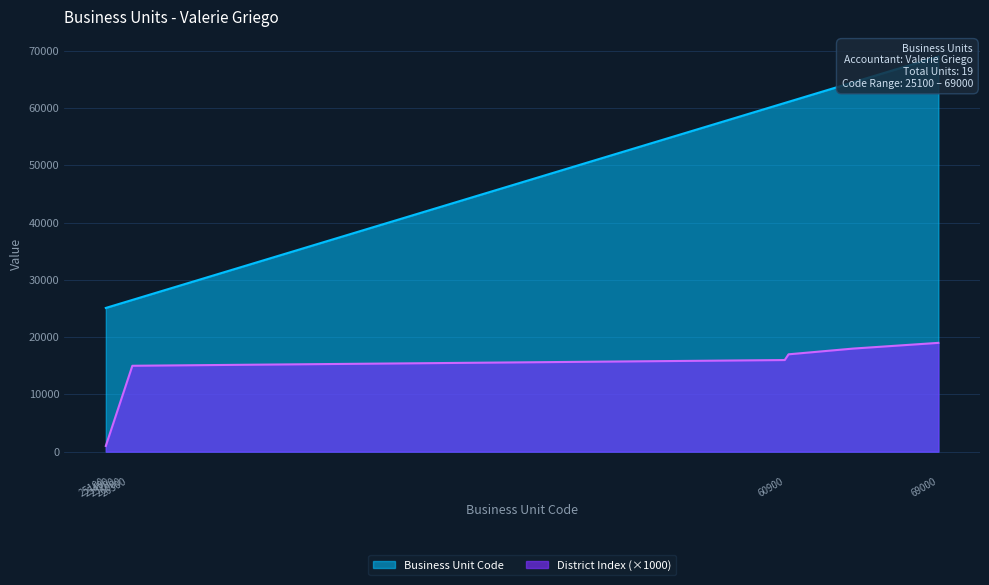

Count the number of categories in the chart.

19